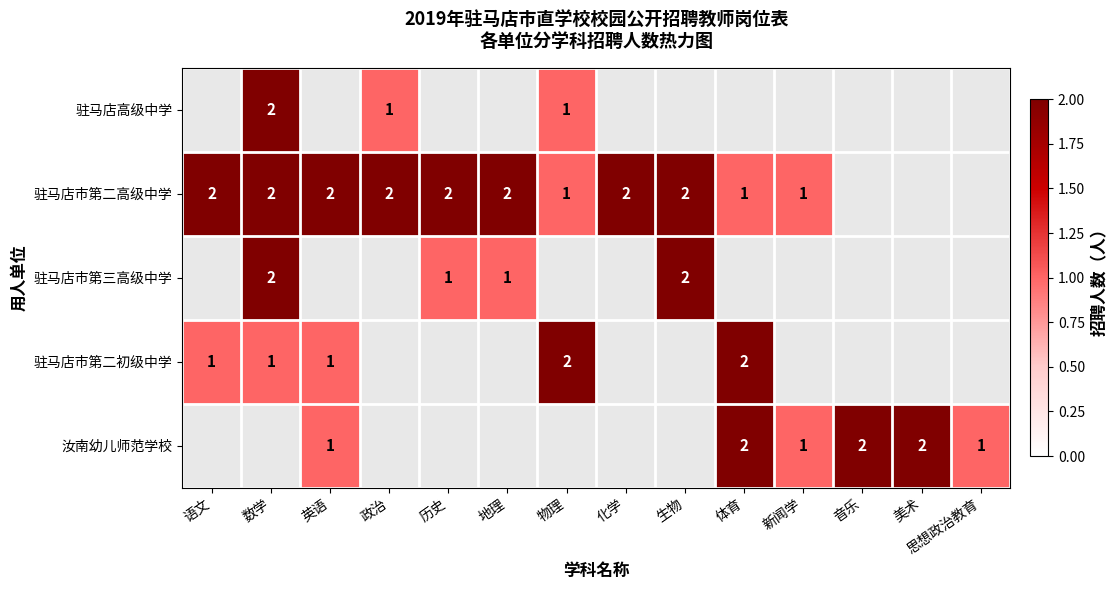

The value of 驻马店高级中学 at 数学 is 3. True or false?

False